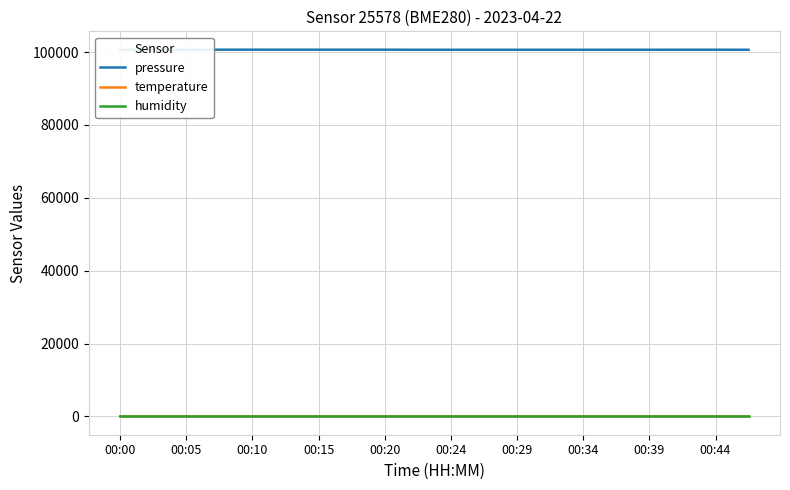

Which series has the largest total across all categories?

pressure